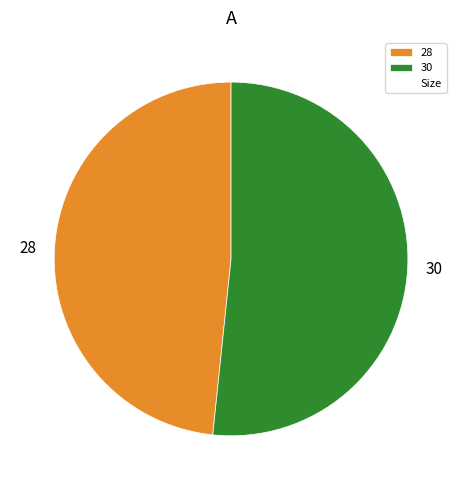

True or false: 28 accounts for 48% of the total.

True